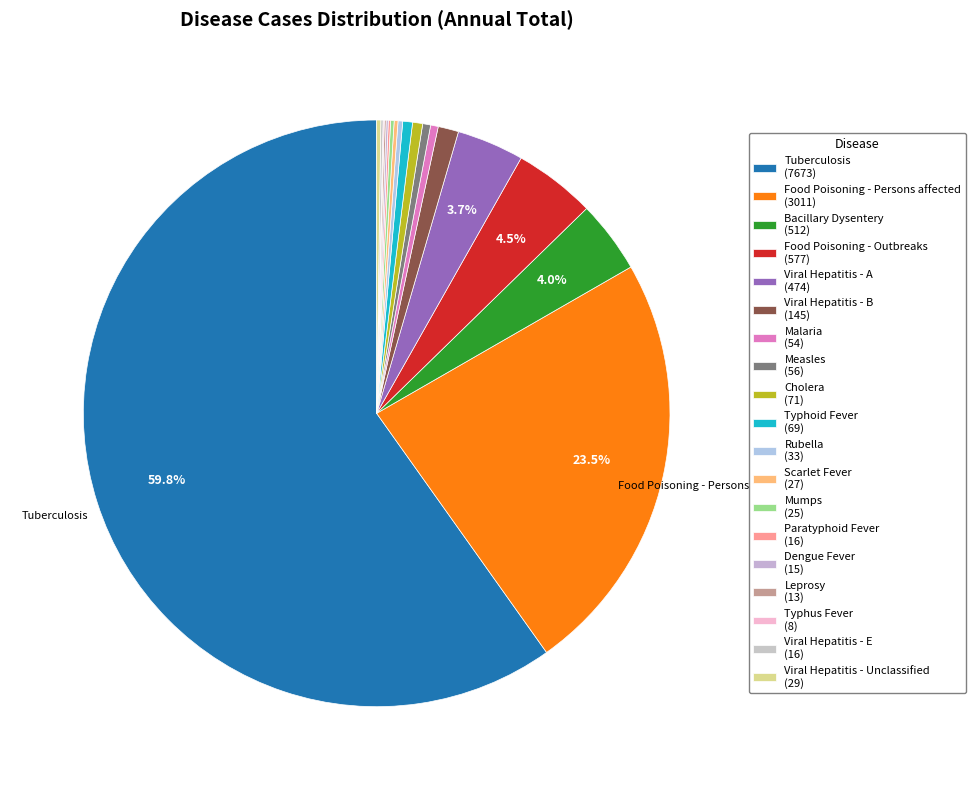

How many slices are in this pie chart?

19